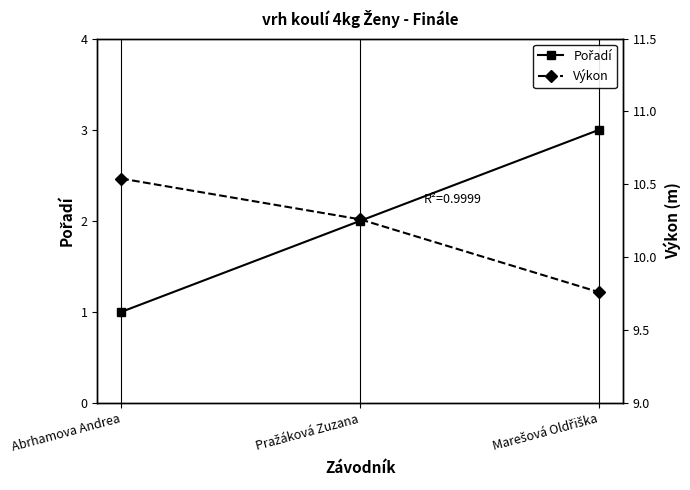

What is the greatest value displayed?

10.5